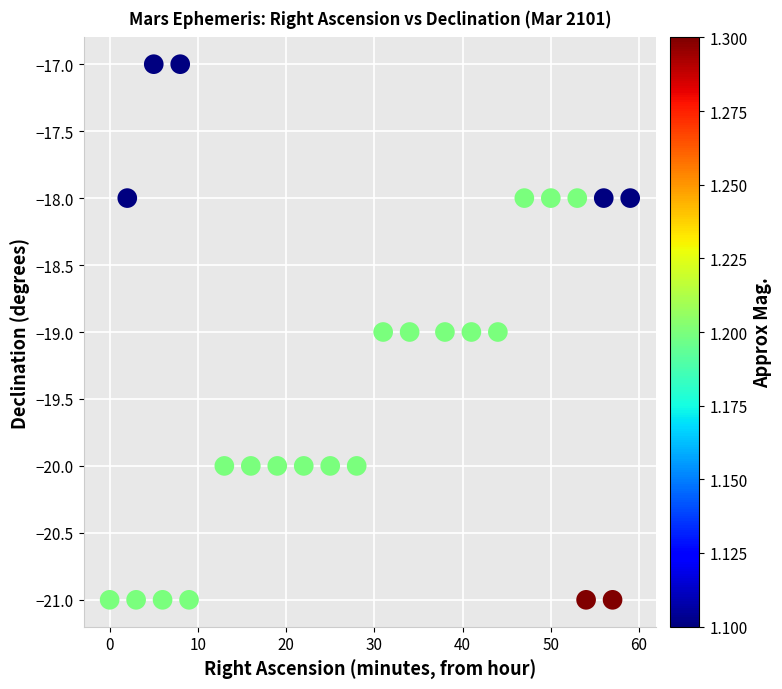

What is the range of X values (max minus min)?

59